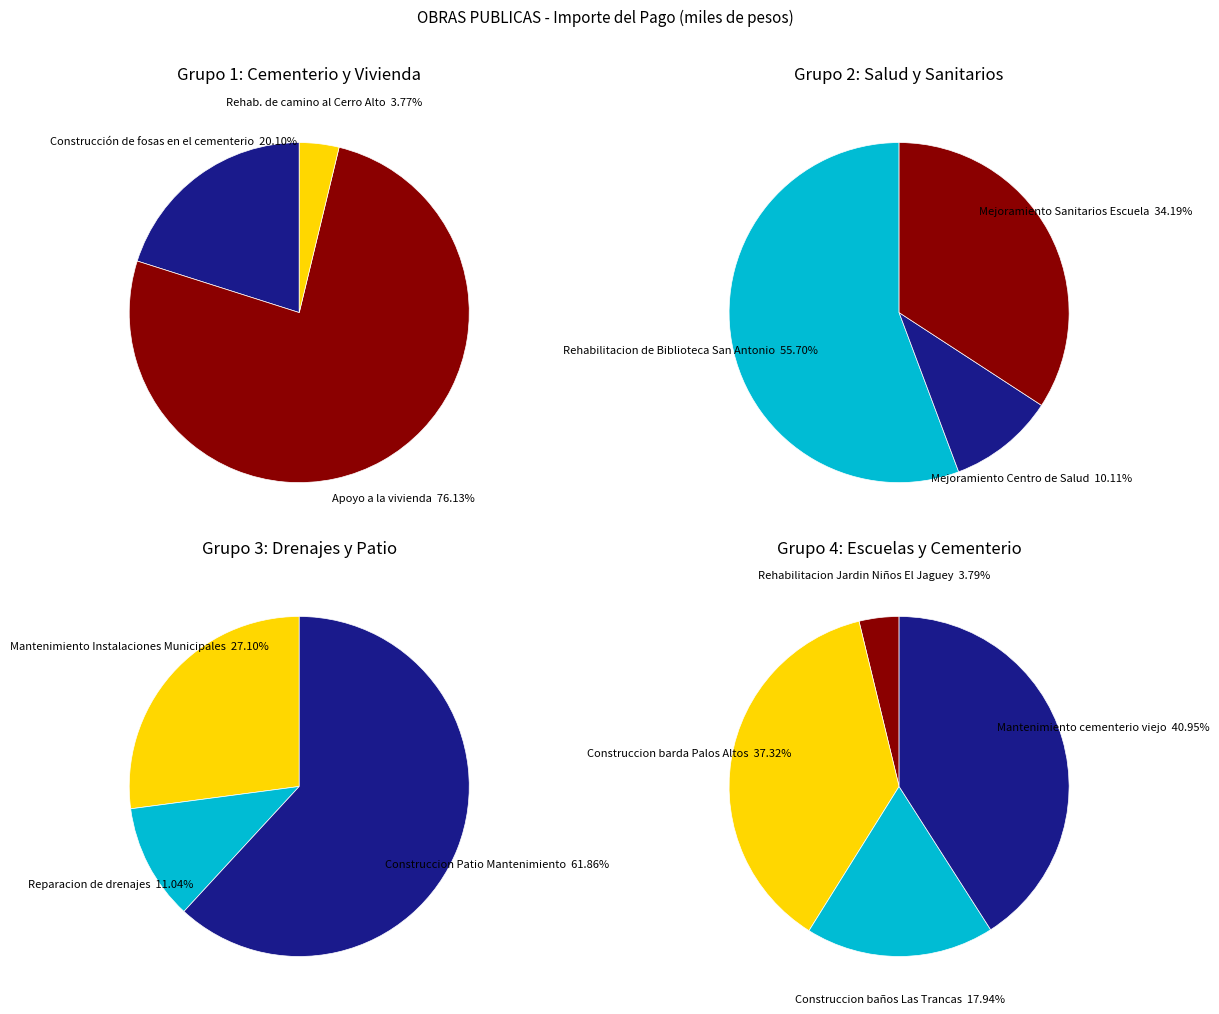

True or false: Reparacion de drenajes accounts for 9% of the total.

False